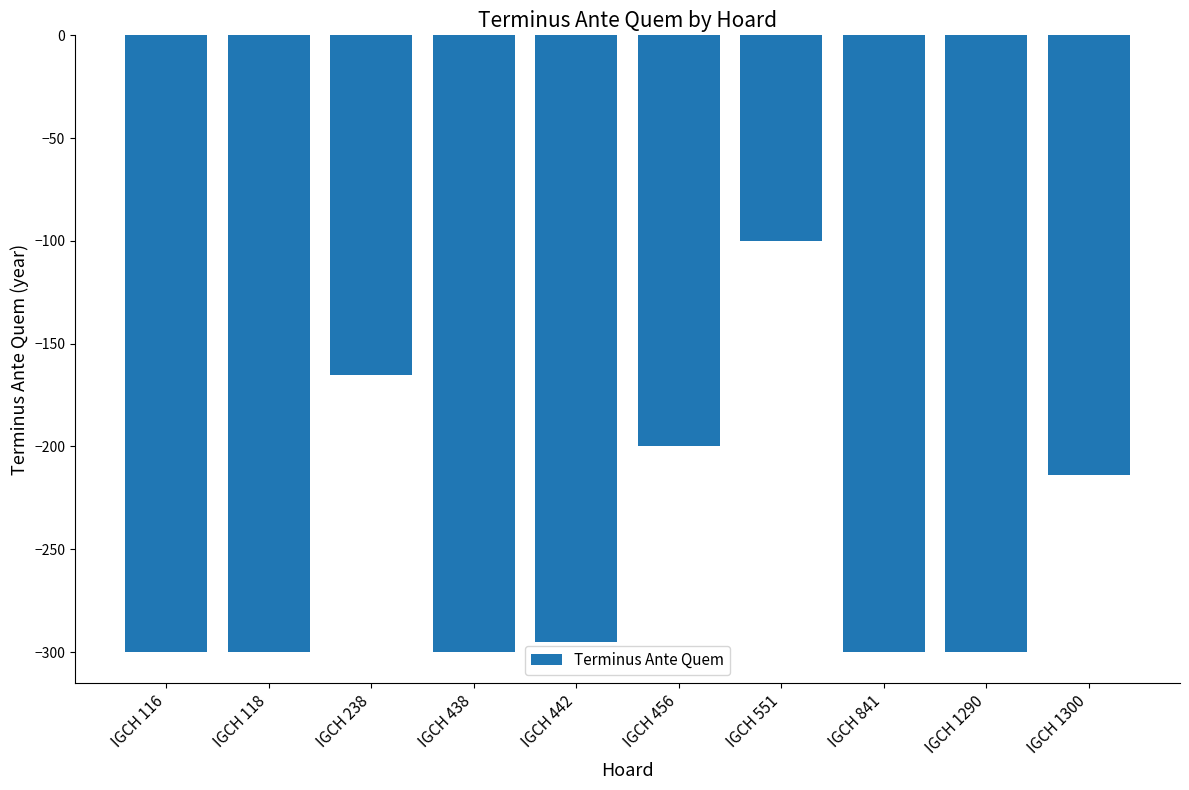

How many data points are above -295?

4